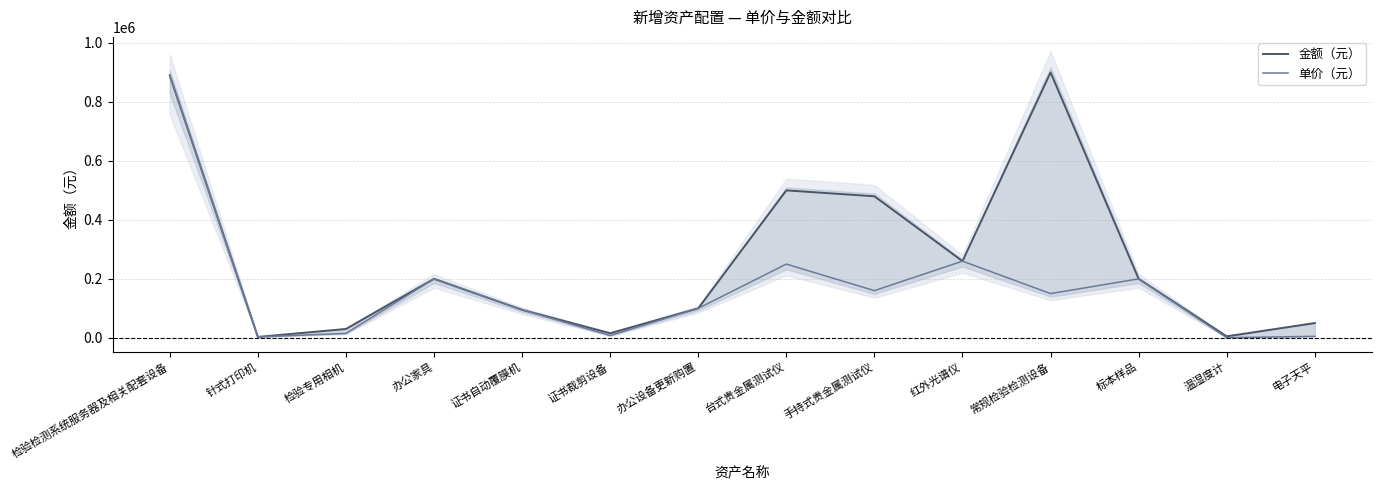

Is this an area chart (filled region under the line)?

No